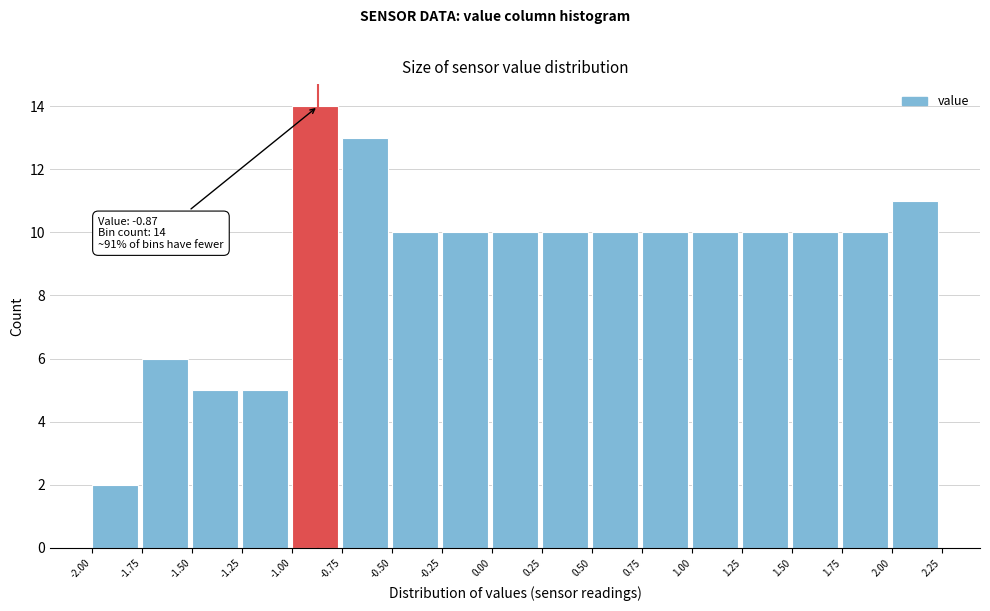

Which range on the x-axis has the tallest bar?

-1.00 to -0.75